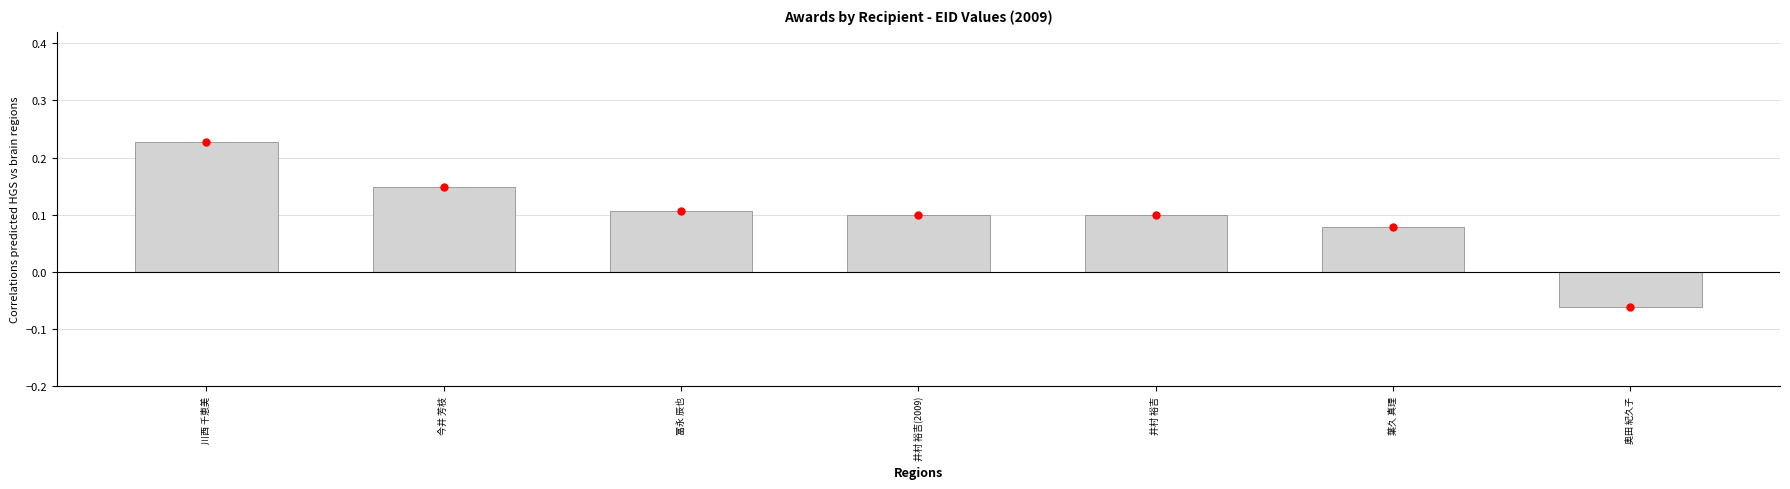

What is the change in value from 冨永 辰也 to 奥田 紀久子?

-0.2